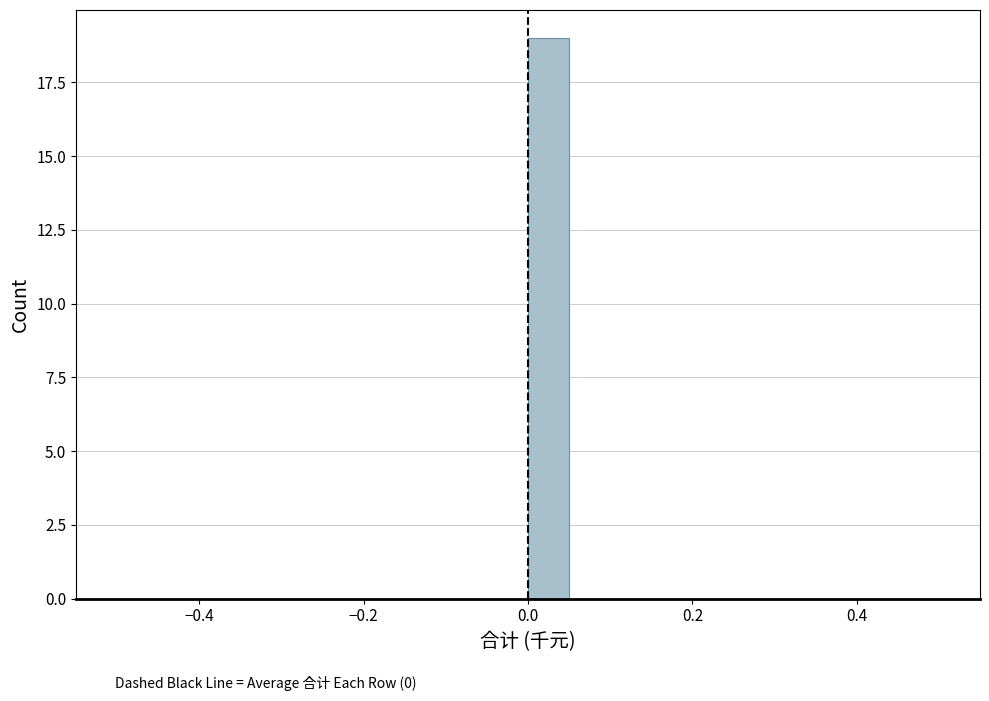

Read against the x-axis, roughly where is the centre of the tallest bar?

0.02